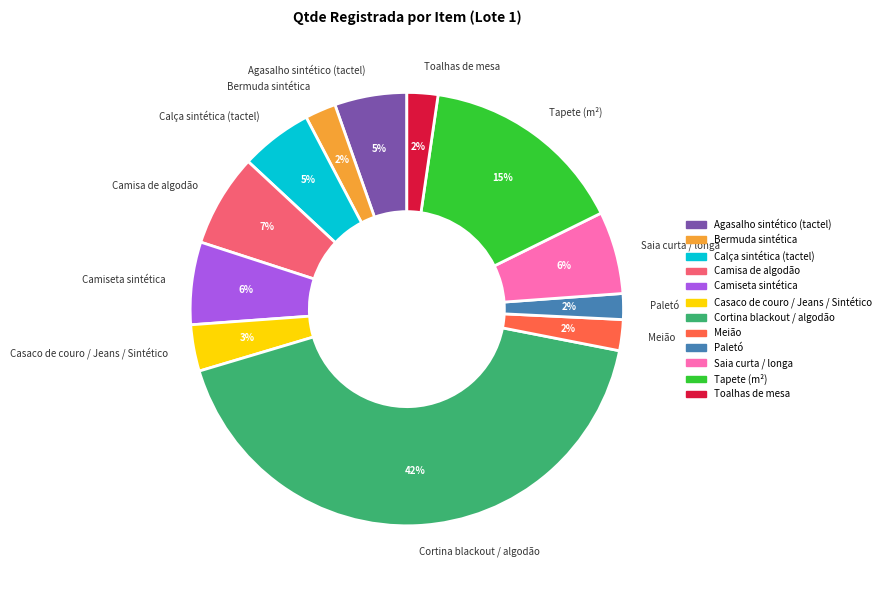

Is it true that Calça sintética (tactel) is 1% of the pie?

False